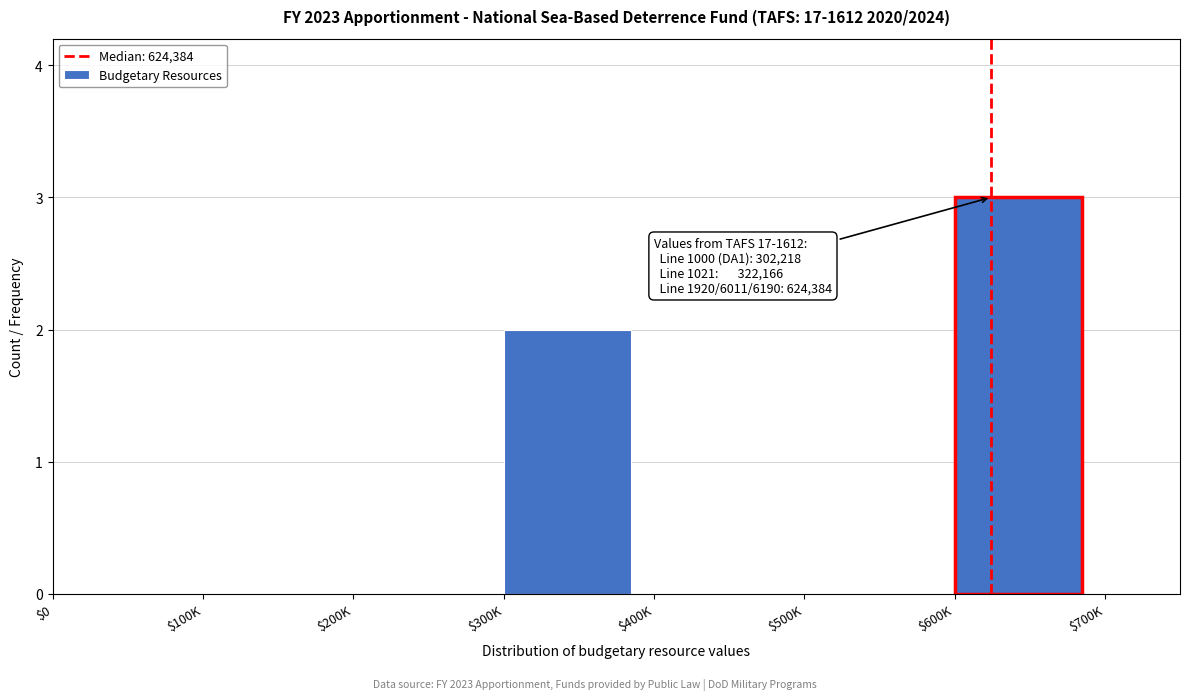

What is the sum of all values?

5